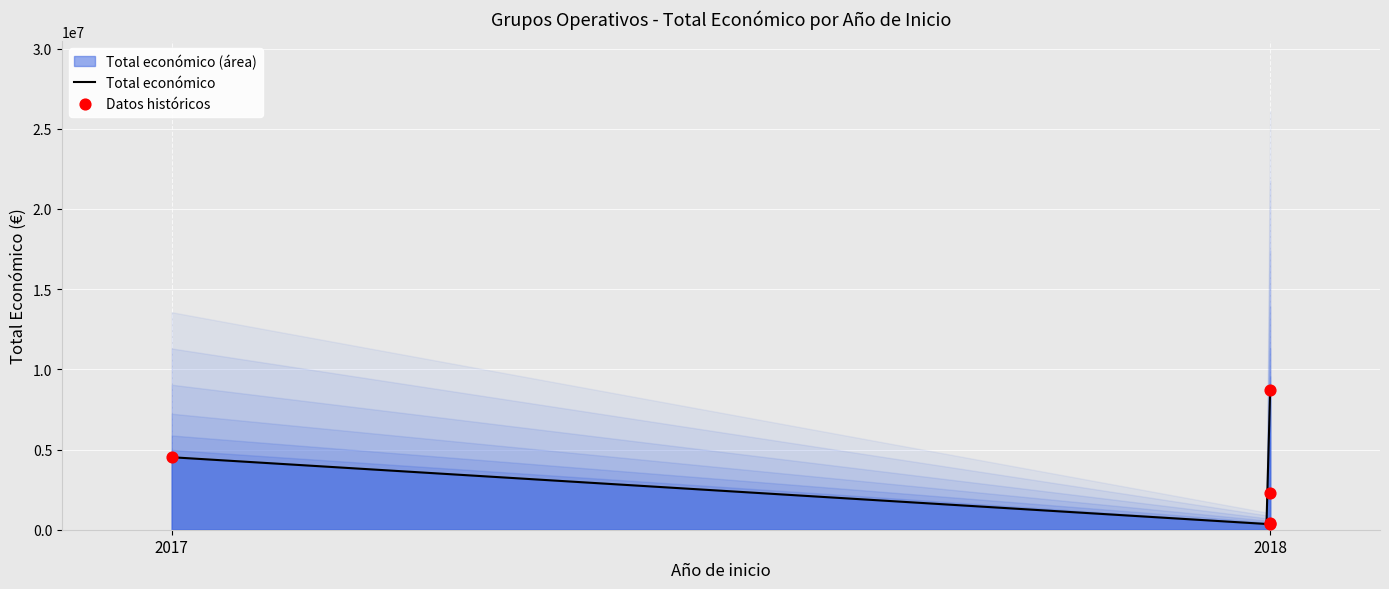

Between 2017 (Apple XXI) and 2018 (KUBIKA), which is larger?

2017 (Apple XXI)